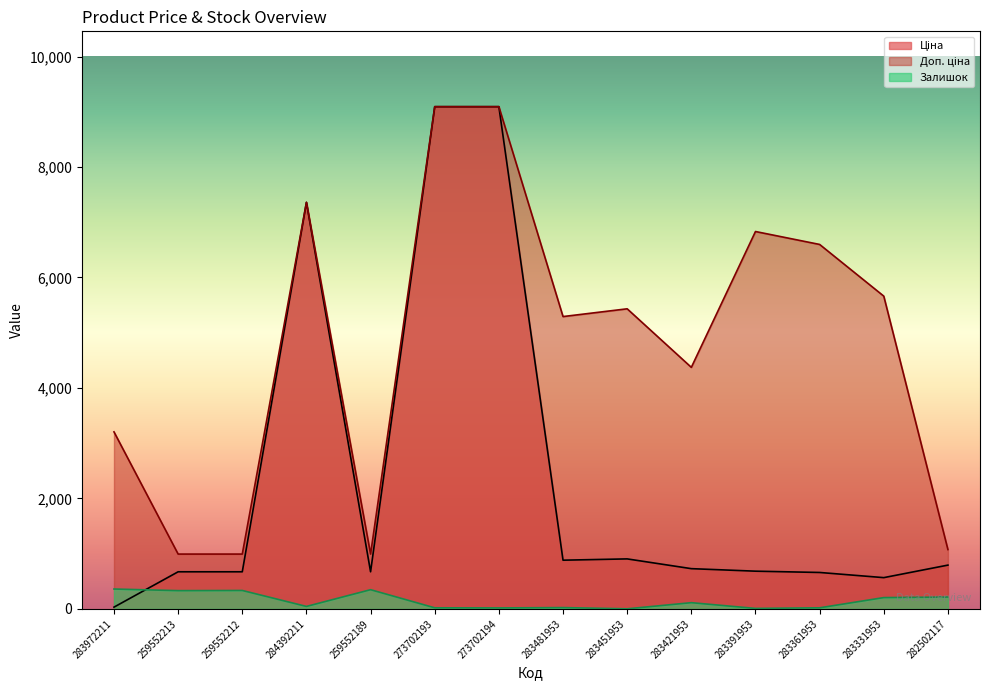

How many lines are shown in the chart?

3